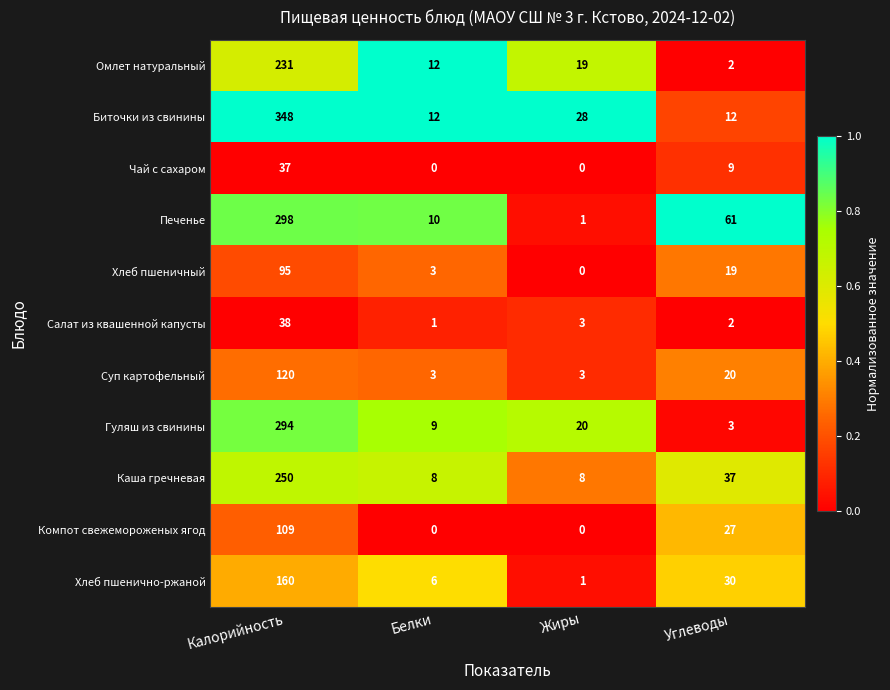

How many values in the Печенье series are below 61?

2